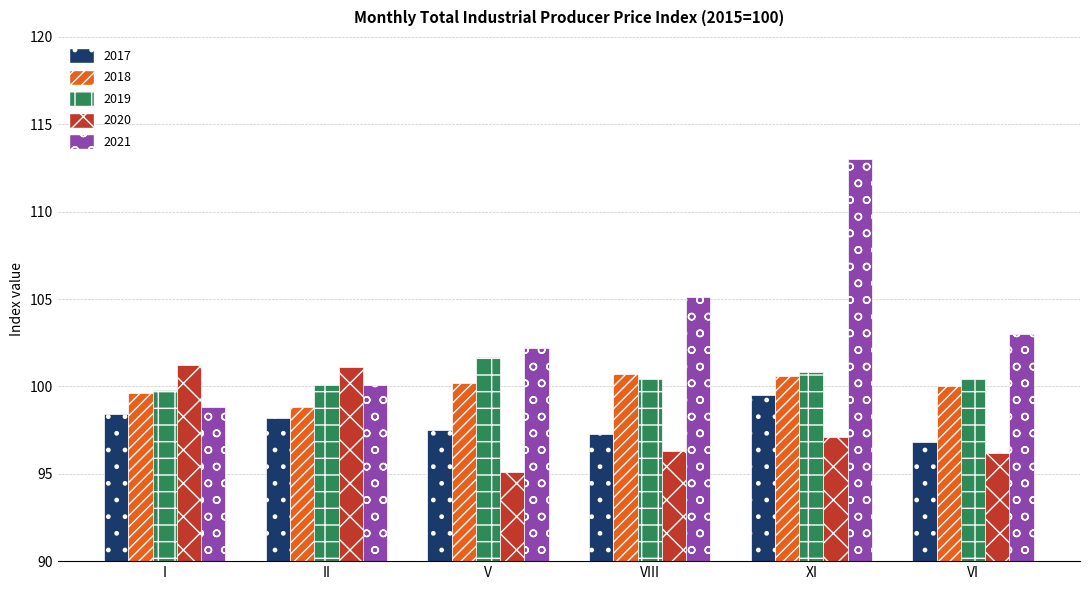

The value of 2019 at VIII is 100.4. True or false?

True